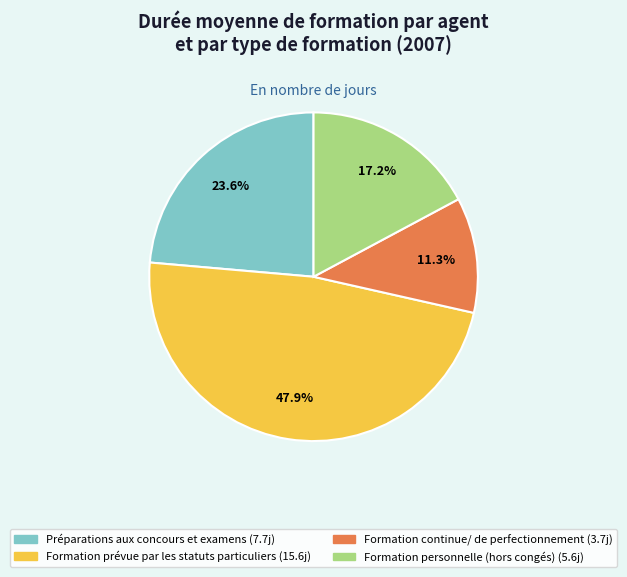

Rank the categories by value from lowest to highest.

Formation continue/ de perfectionnement, Formation personnelle (hors congés), Préparations aux concours et examens, Formation prévue par les statuts particuliers